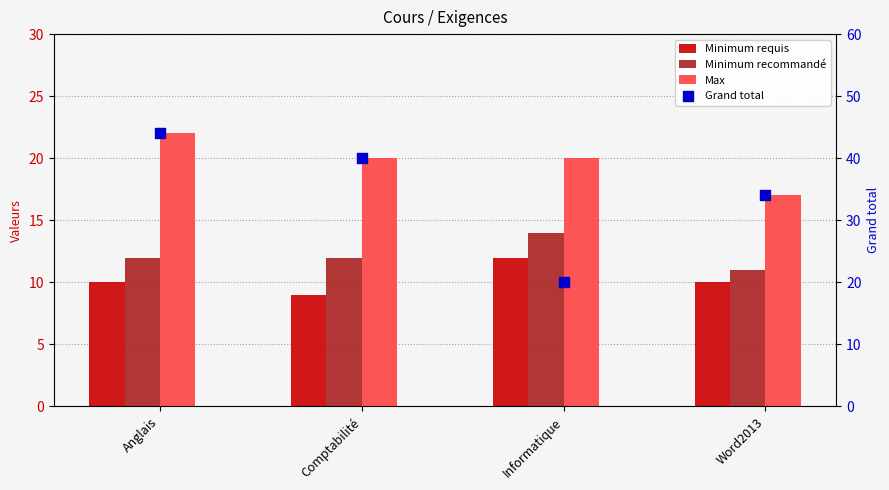

What are all the series names shown in the legend?

Minimum requis, Minimum recommandé, Max, Grand total